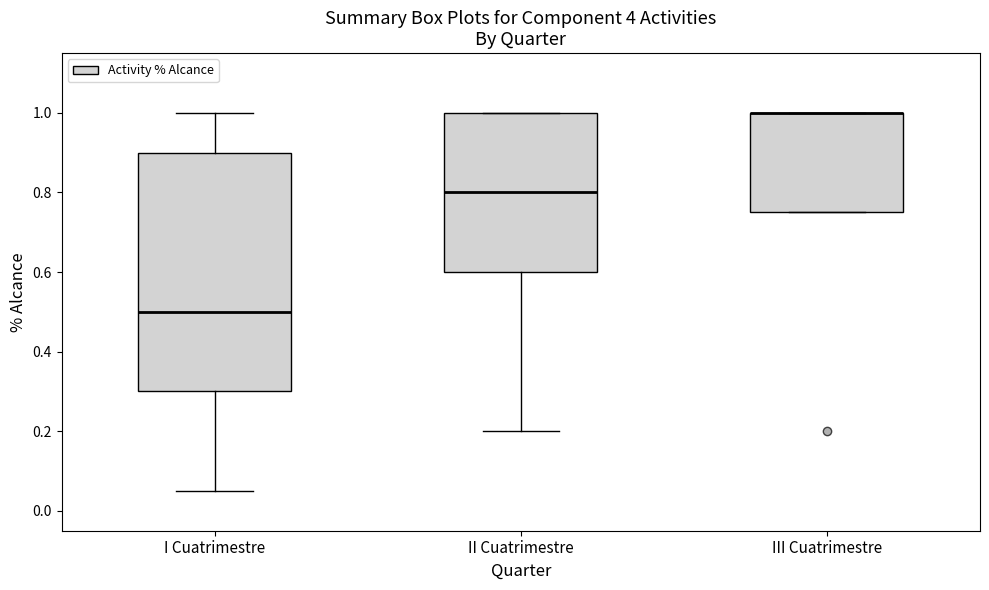

Reading left to right, read every box against the y-axis: the position of its median line, the range the box covers, and the ends of its whiskers. The values are not printed on the chart, so give them approximately, as read against the axis.

I Cuatrimestre: median 0.50, box 0.30 to 0.90, whiskers 0.06 to 1.00
II Cuatrimestre: median 0.80, box 0.60 to 1.00, whiskers 0.20 to 1.00
III Cuatrimestre: median 1.00 (drawn on the box's upper edge), box 0.76 to 1.00, whiskers 0.76 to 1.00